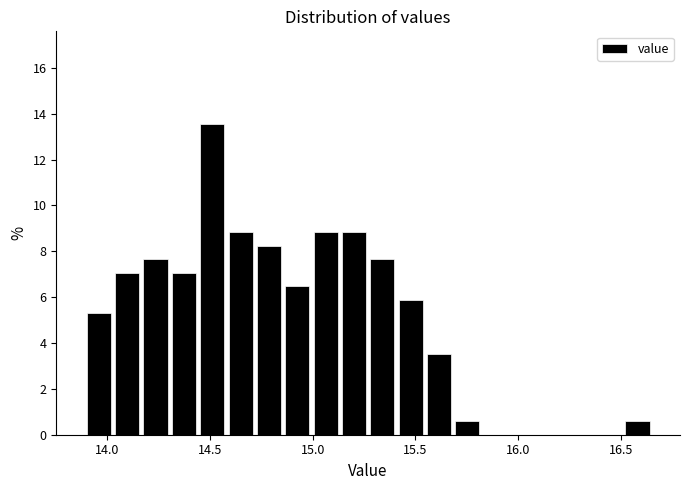

Around what value on the x-axis is the tallest bar? Give the approximate position of its centre, as read against the axis.

14.50